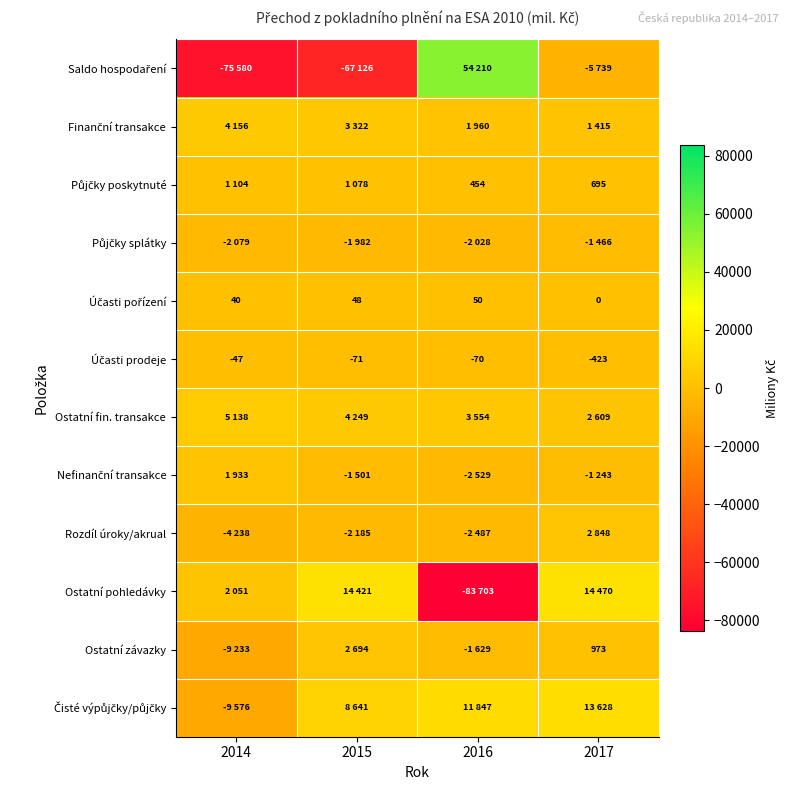

Which series has the largest total across all categories?

Čisté výpůjčky/půjčky